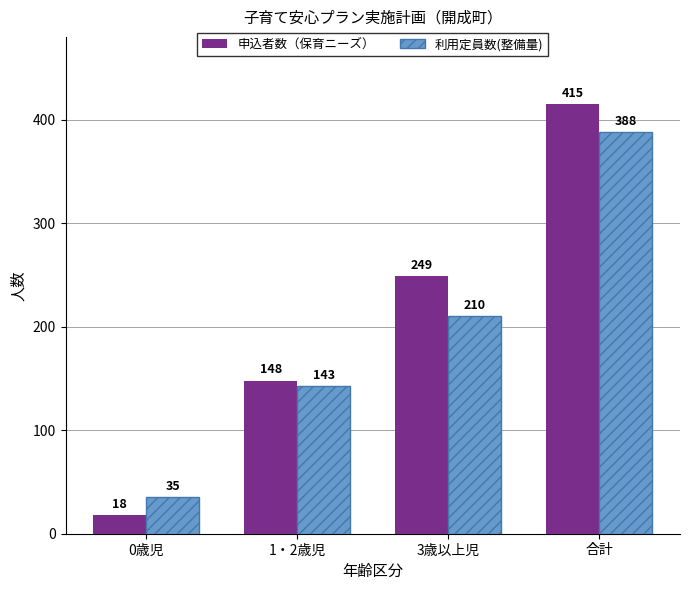

What is the minimum value for 申込者数（保育ニーズ）?

18